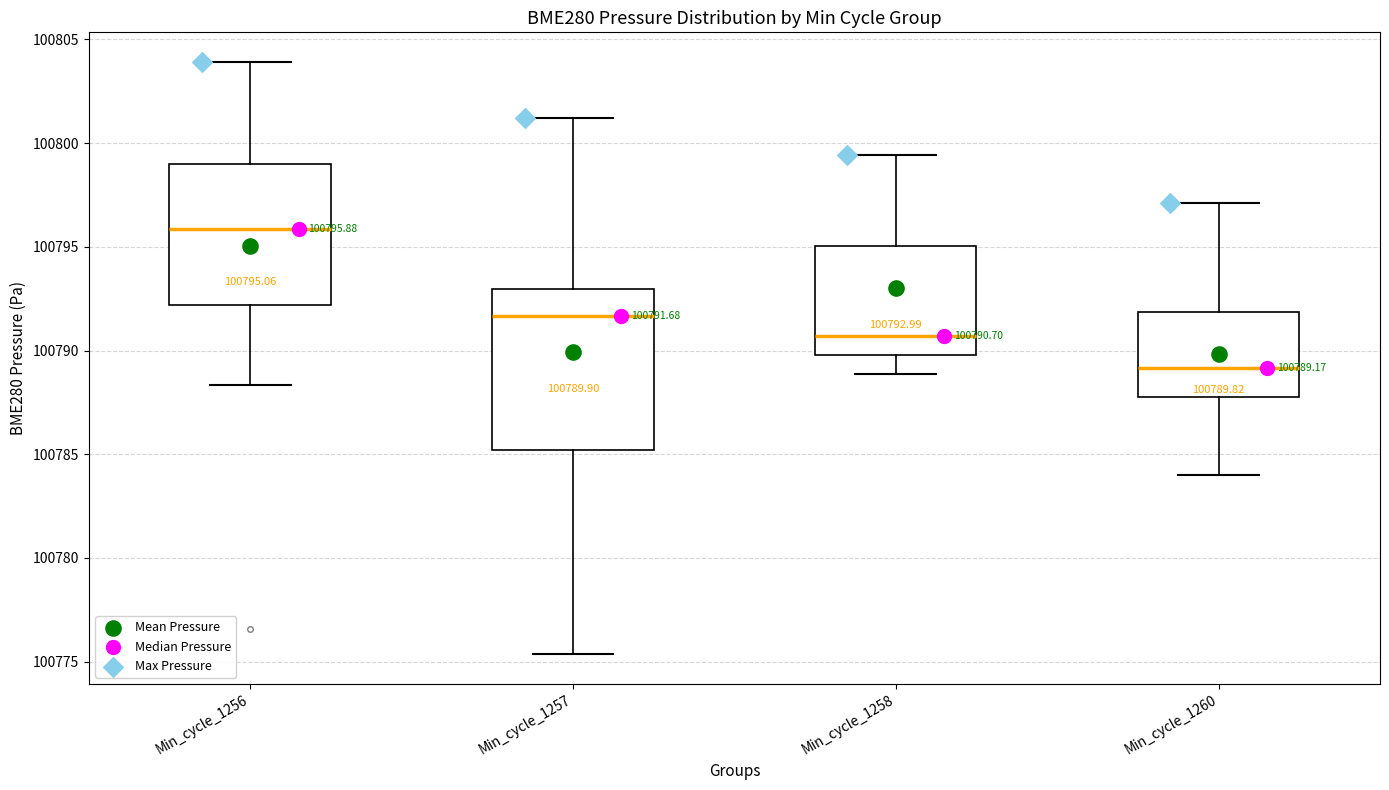

Which box has the highest median line?

Min_cycle_1256